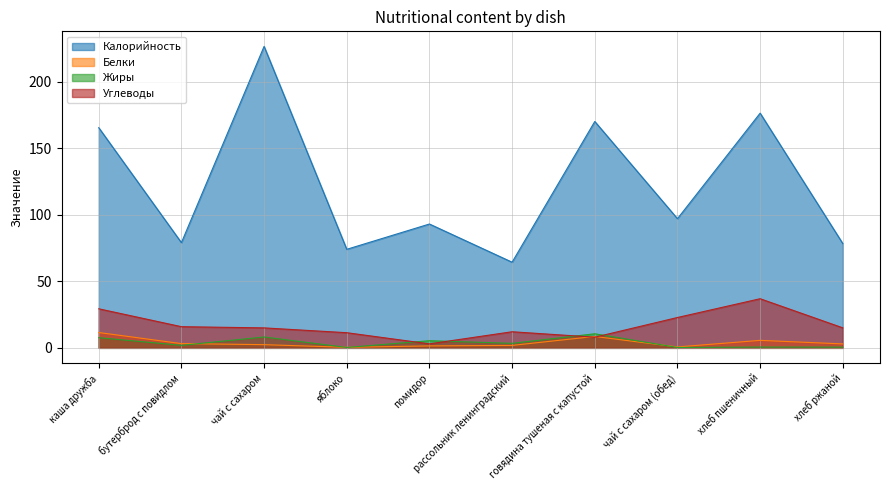

The value of Жиры at чай с сахаром (обед) is 0.5. True or false?

False